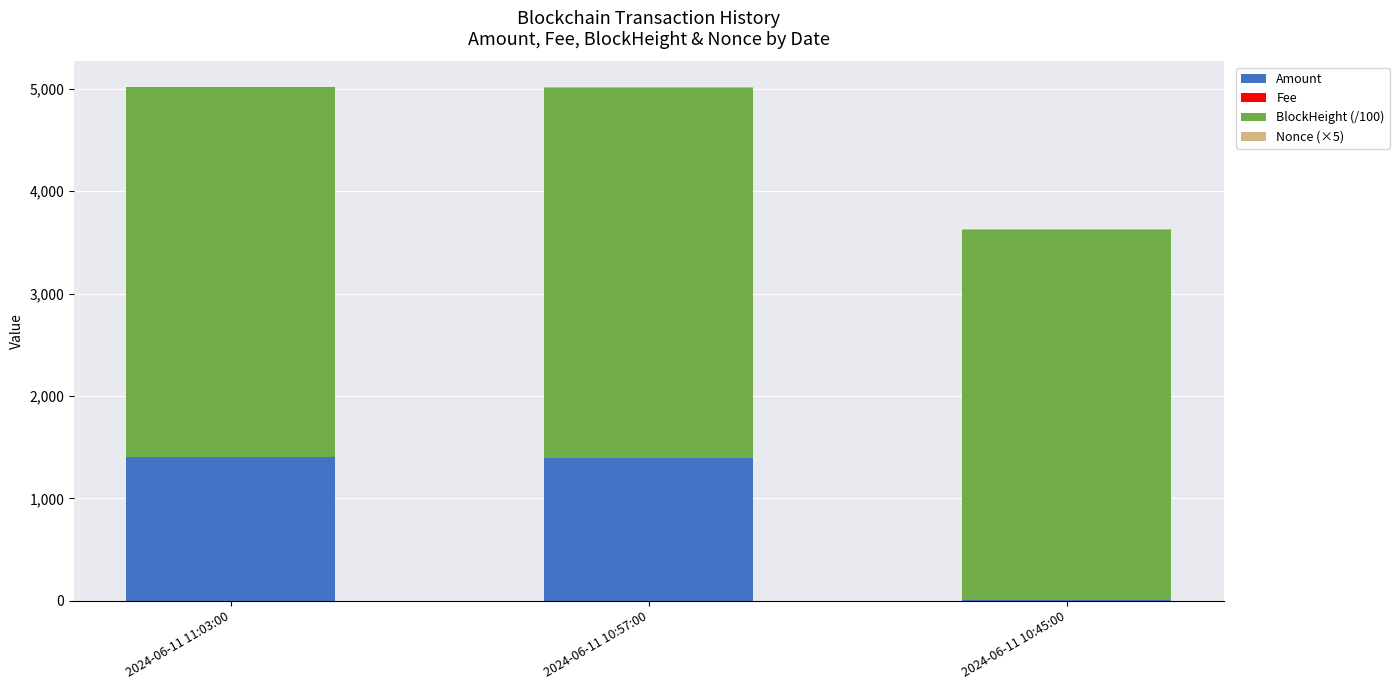

Where is Amount nearest to the value 705?

2024-06-11 10:57:00